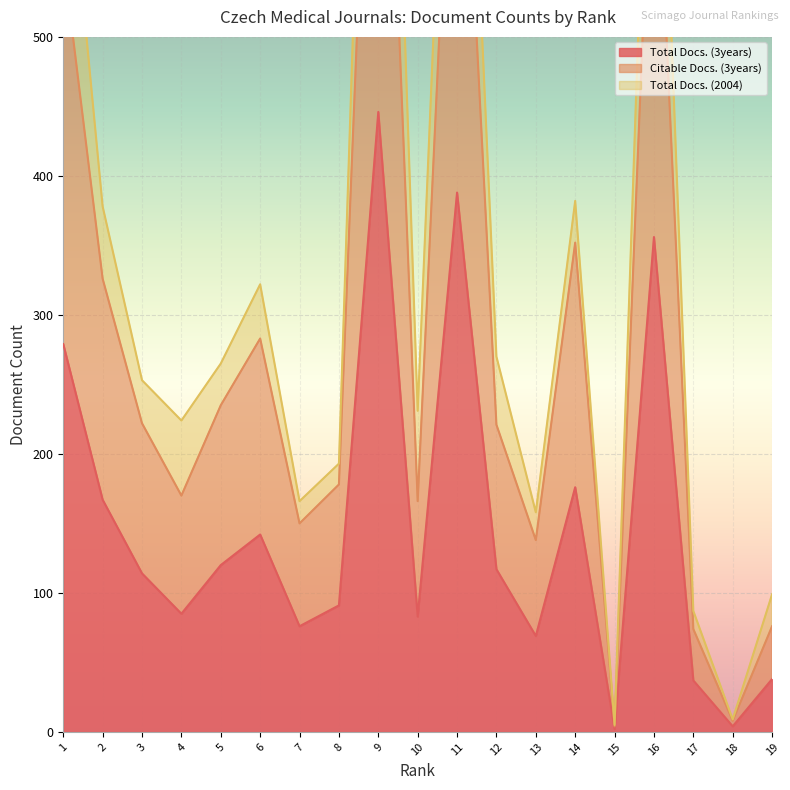

The value of Total Docs. (3years) at 16 is 581. True or false?

False